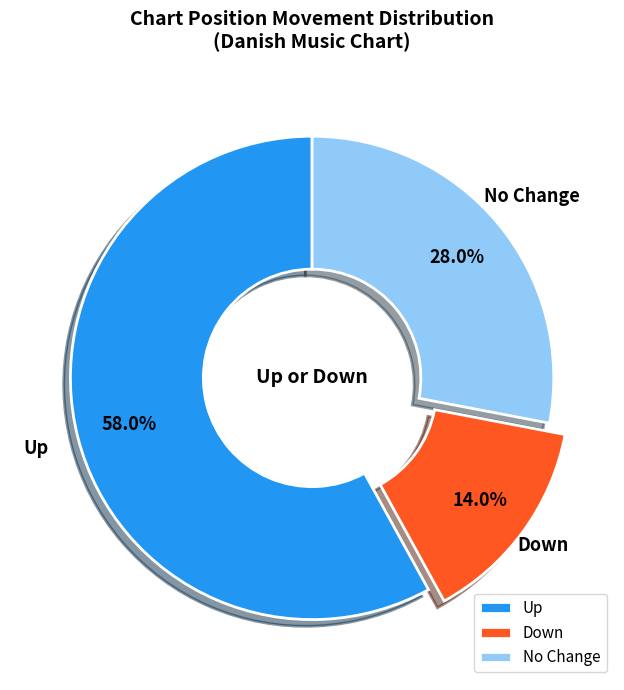

What portion of the pie excludes Up?

42.0%